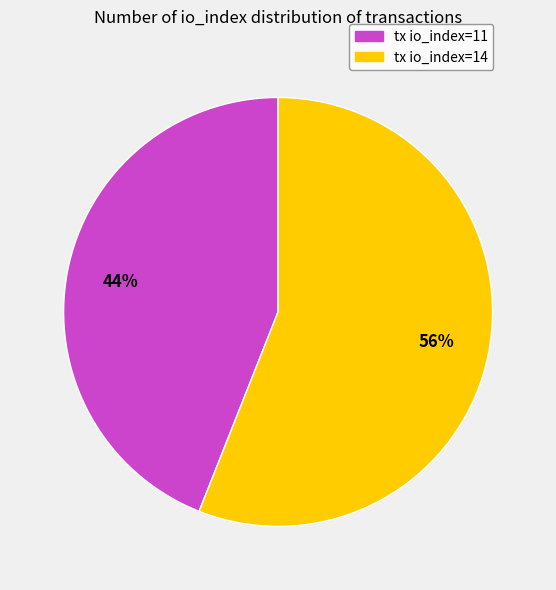

Does tx io_index=14 represent more than half of the total?

Yes